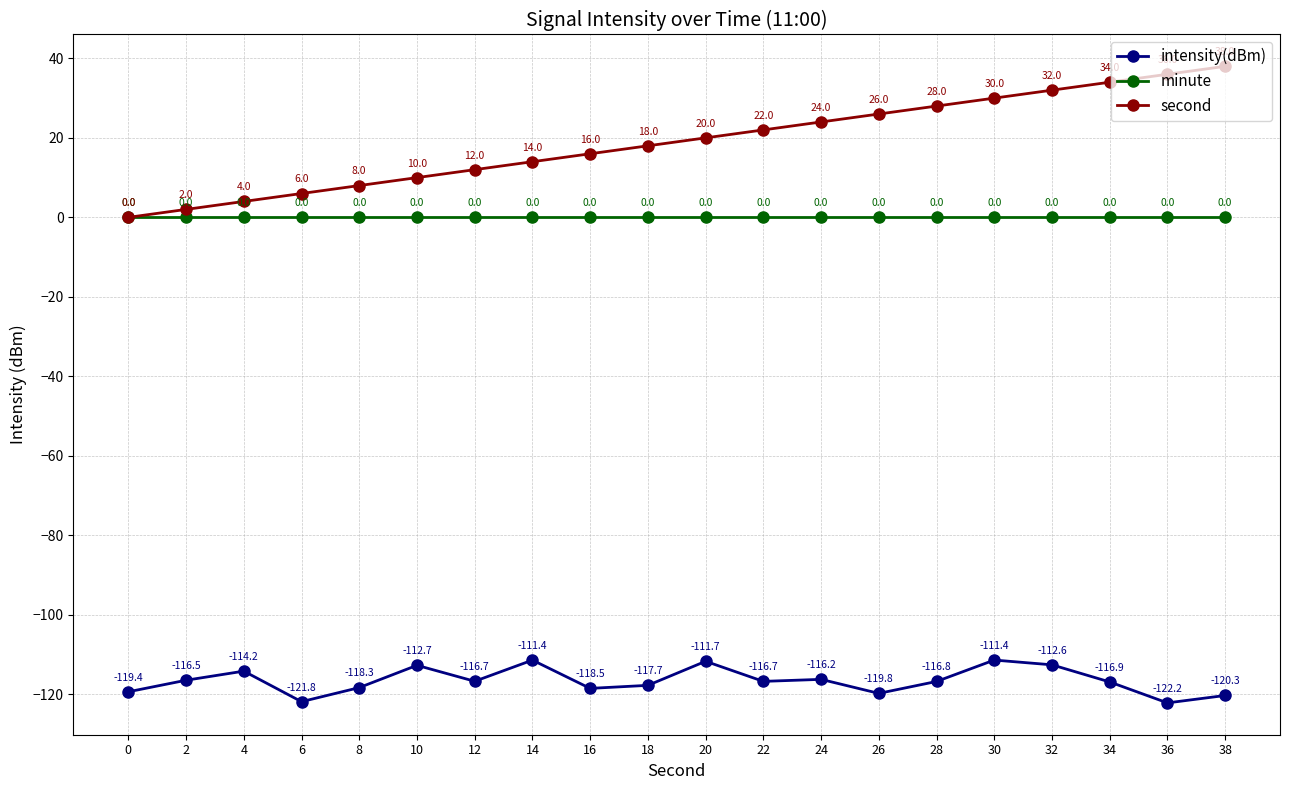

Is it true that intensity(dBm) equals -120.3 at 38?

True